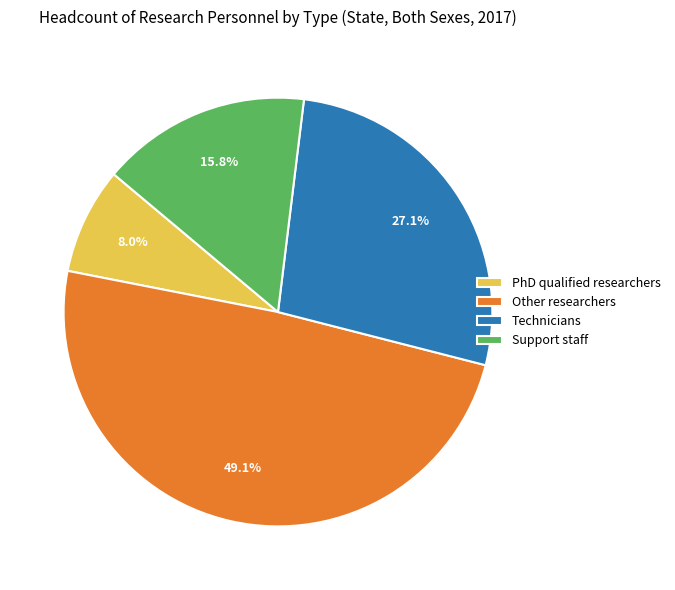

Which has a higher value, PhD qualified researchers or Other researchers?

Other researchers